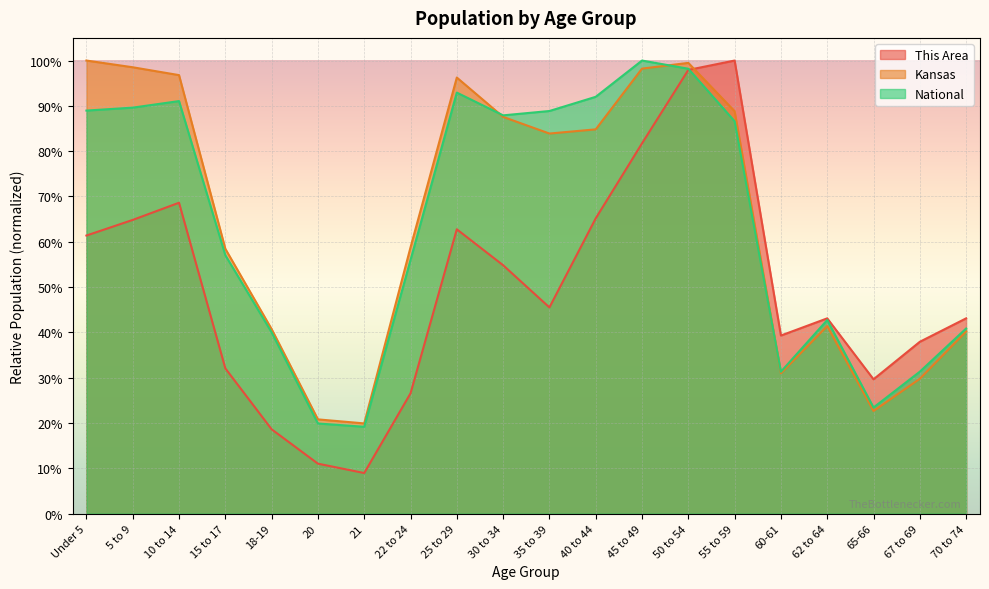

At which category is the sum across all series the highest?

50 to 54